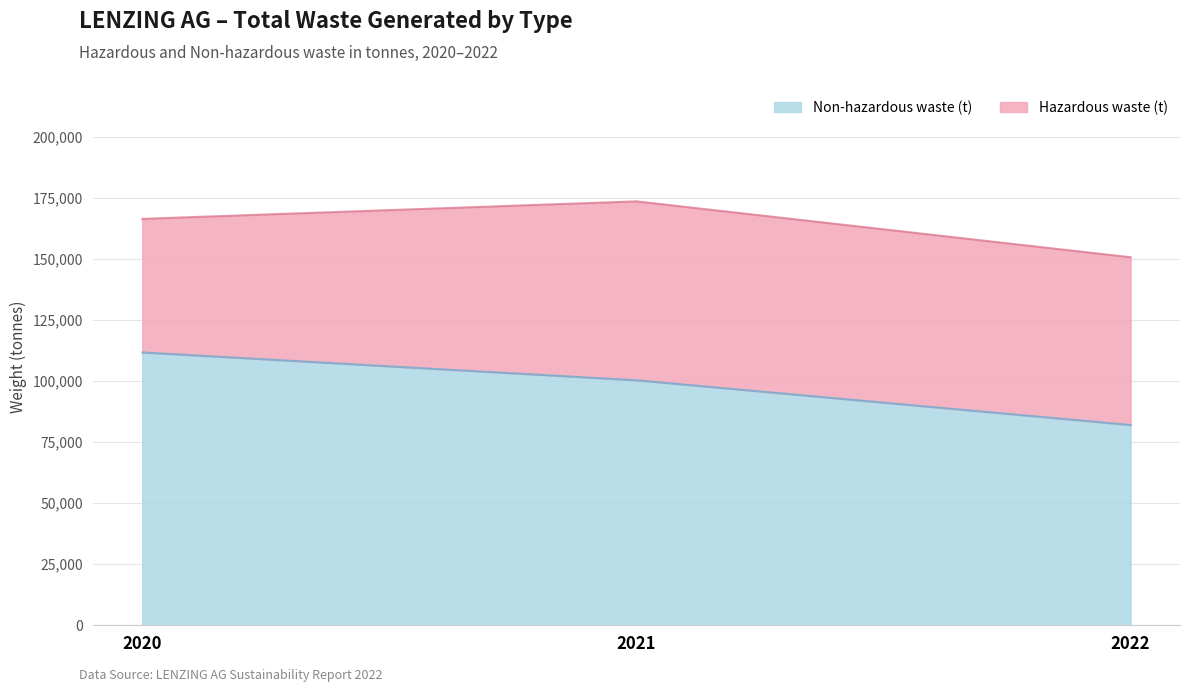

Which label corresponds to the smallest value in the chart?

2022